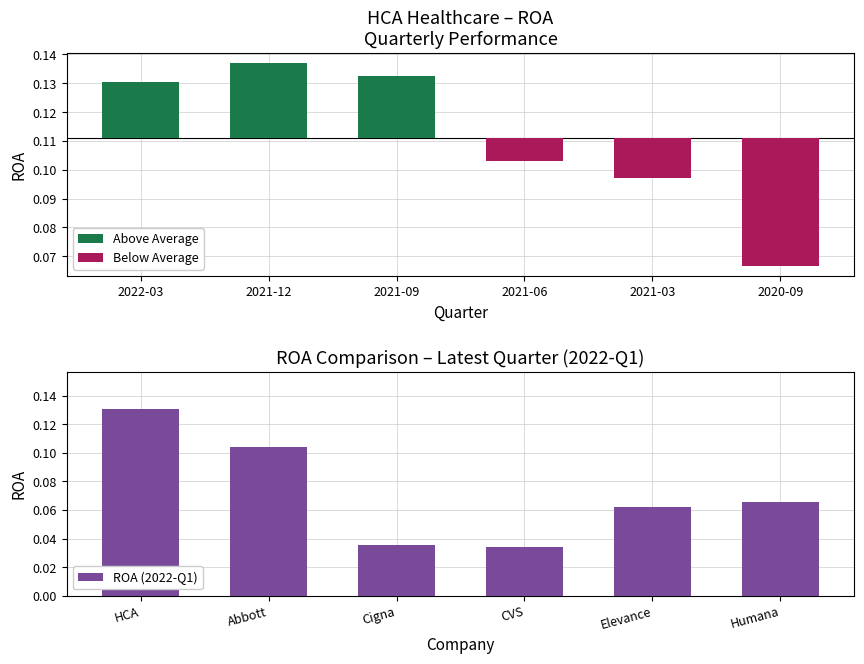

Which series has the largest total across all categories?

ROA (2022-Q1)